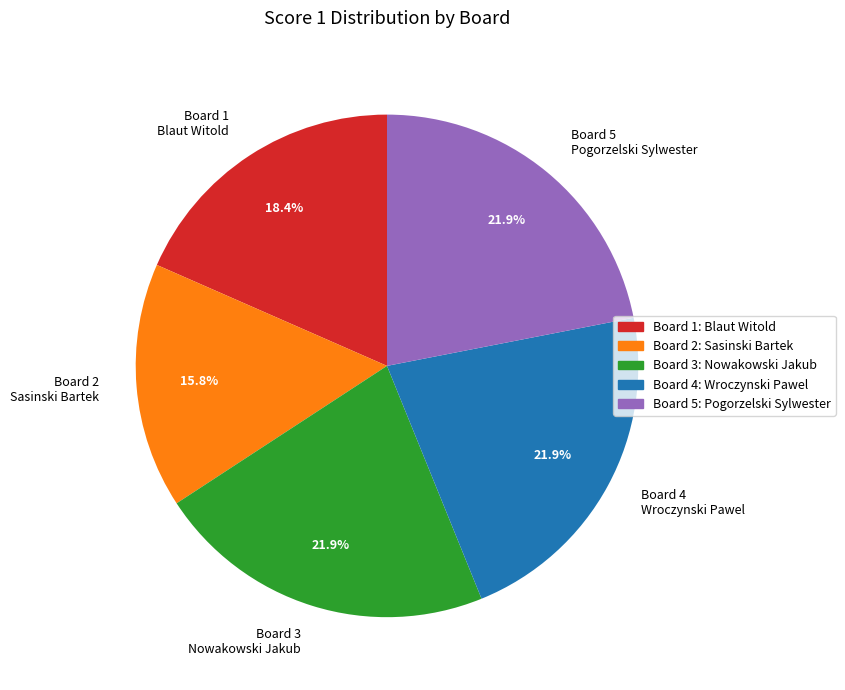

Which has a higher value, Board 2 Sasinski Bartek or Board 3 Nowakowski Jakub?

Board 3 Nowakowski Jakub